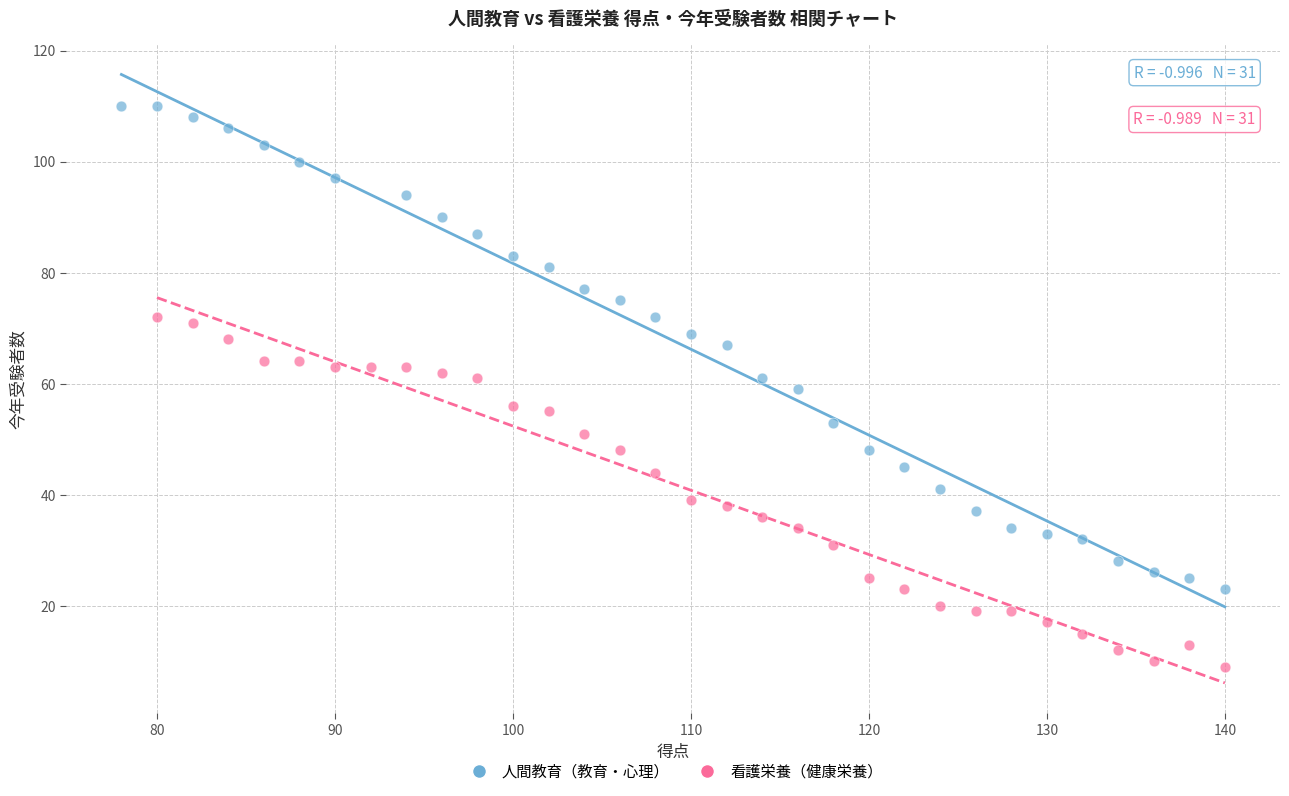

Which series contains the highest Y value?

人間教育（教育・心理）